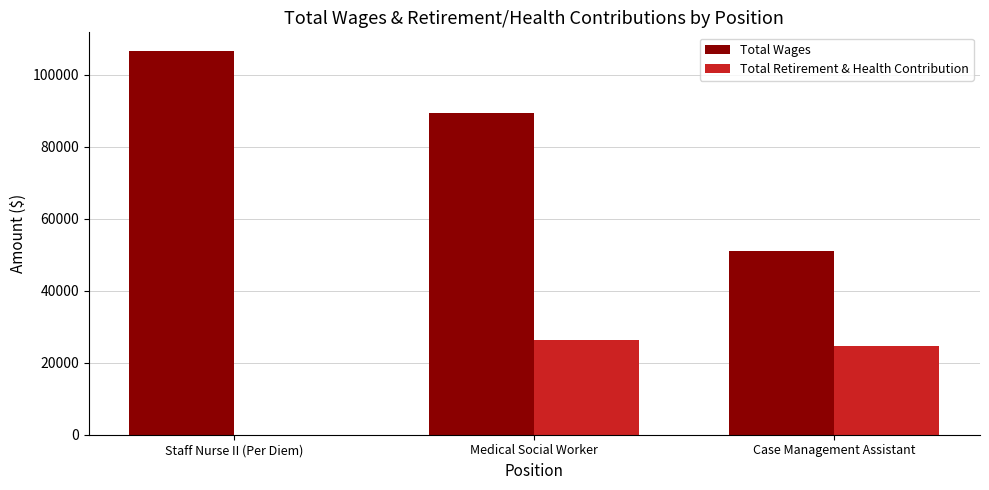

Are the bars grouped side by side (vs. stacked)?

Yes